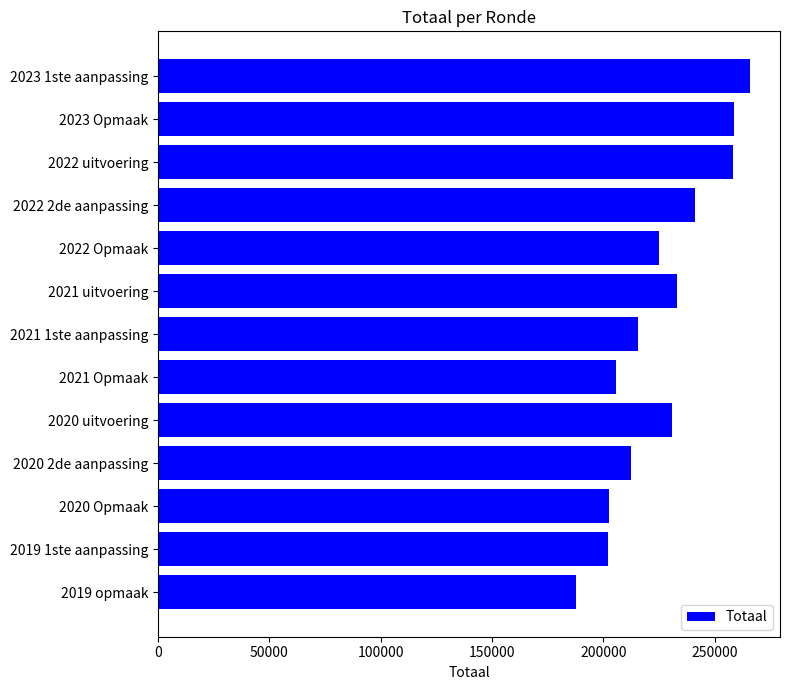

What is the minimum value shown in the chart?

187706